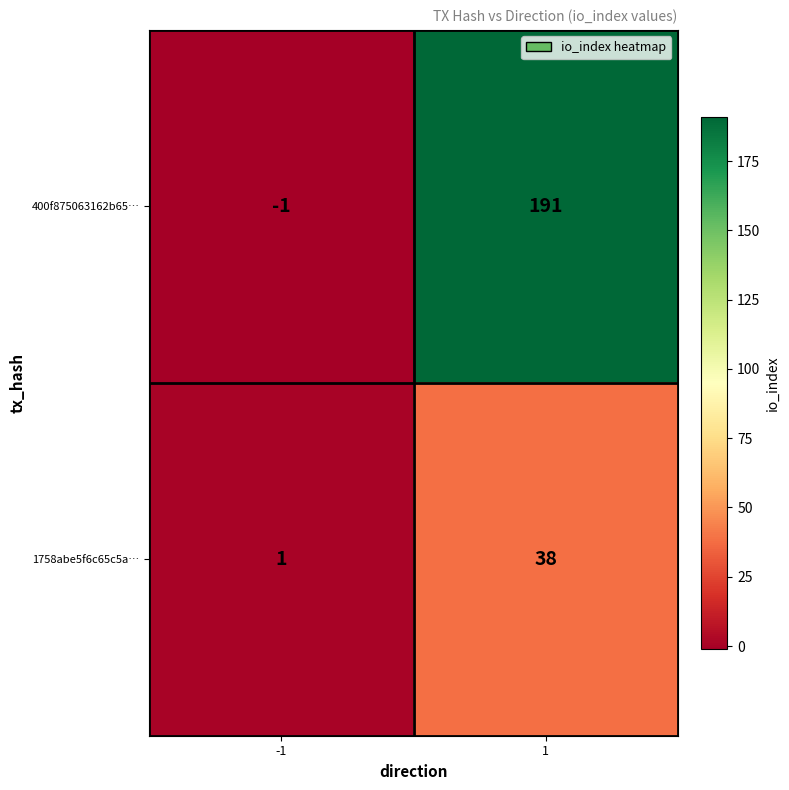

What is the approximate value of 1758abe5f6c65c5a… at 1, to the nearest 5?

40